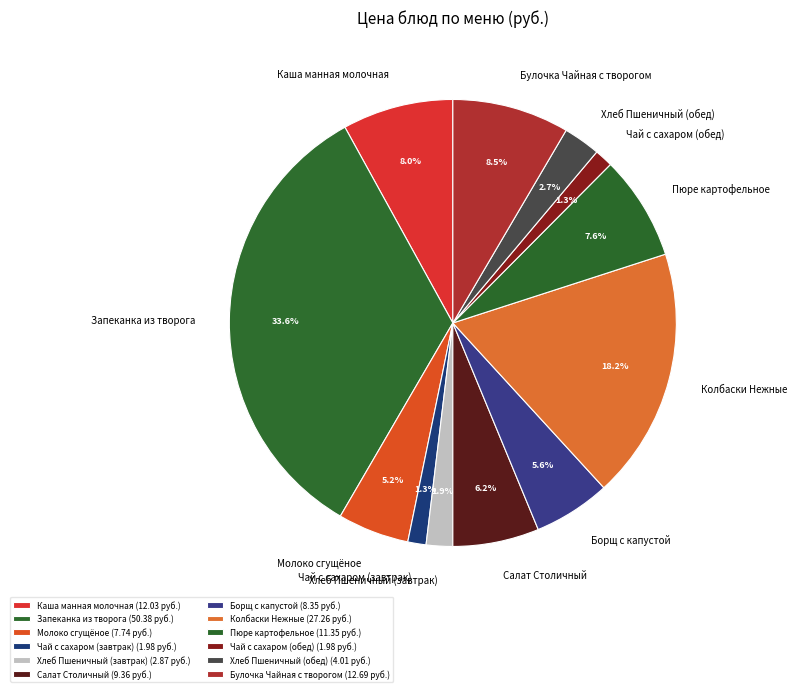

Approximately how many times larger is the value at Чай с сахаром (обед) compared to Колбаски Нежные?

0.1